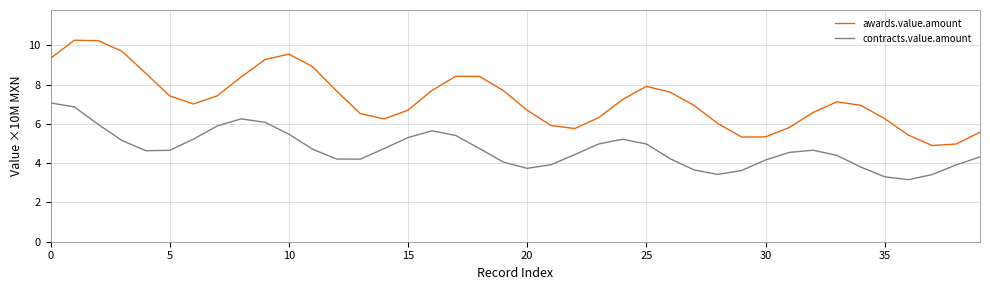

True or false: awards.value.amount and contracts.value.amount intersect in this chart.

False